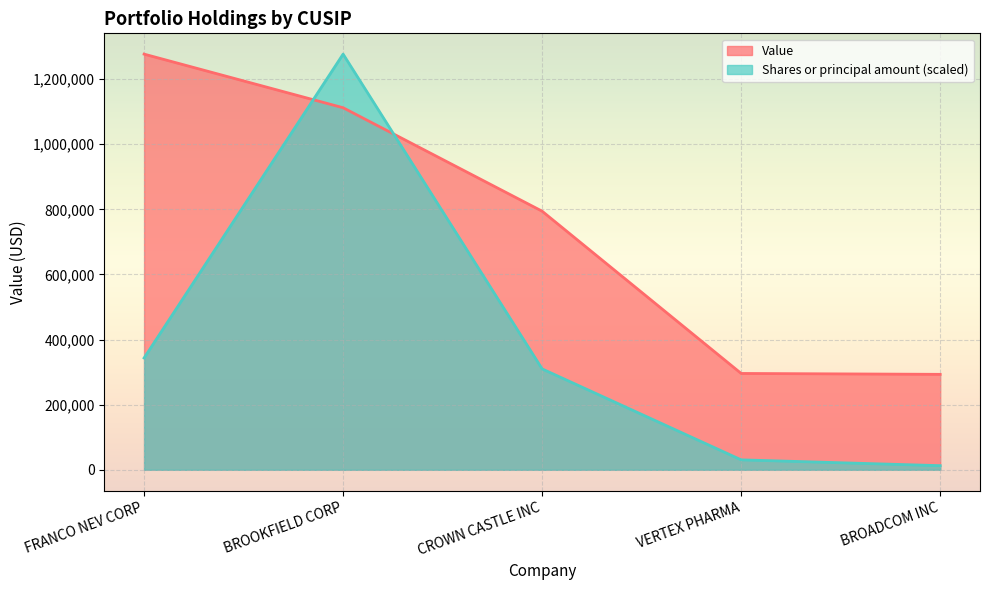

What is the spread (max minus min) of values at BROADCOM INC?

280521.8